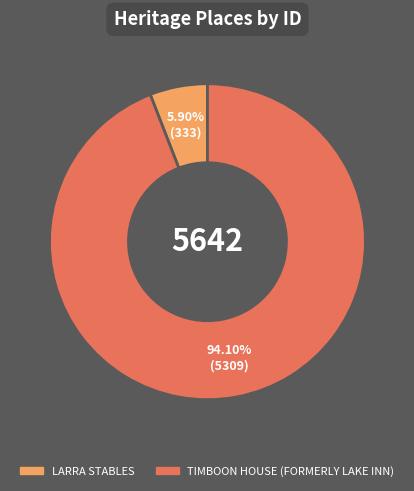

What is the smallest slice in the pie chart?

LARRA STABLES